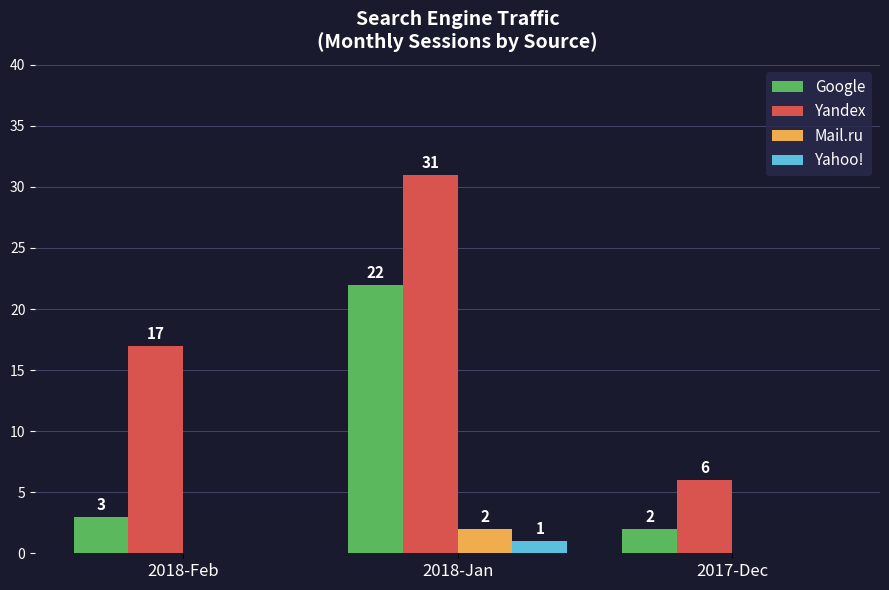

Are the bars horizontal?

No